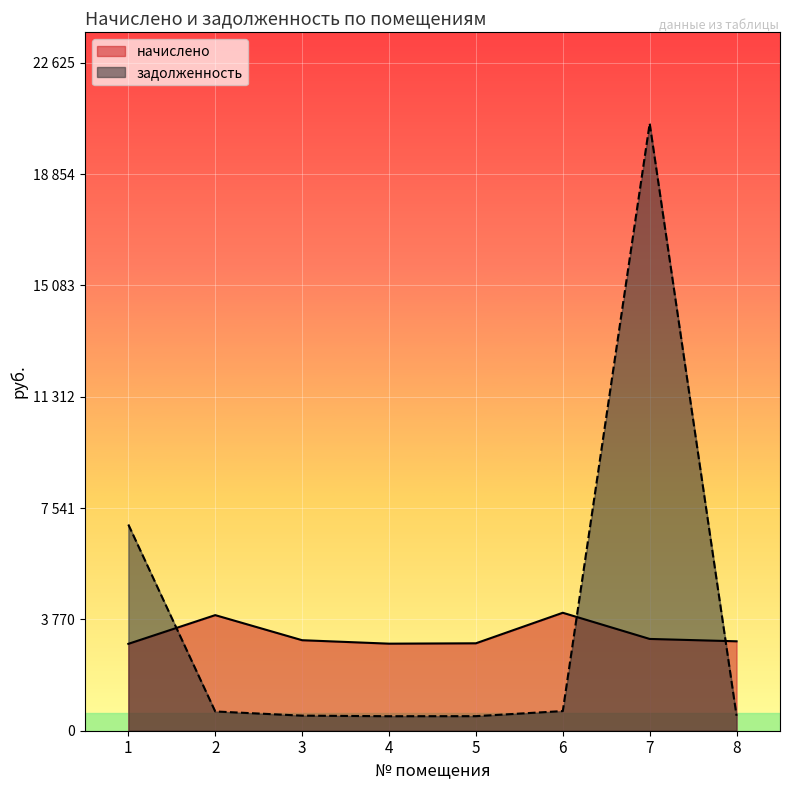

What are all the series names shown in the legend?

начислено, задолженность